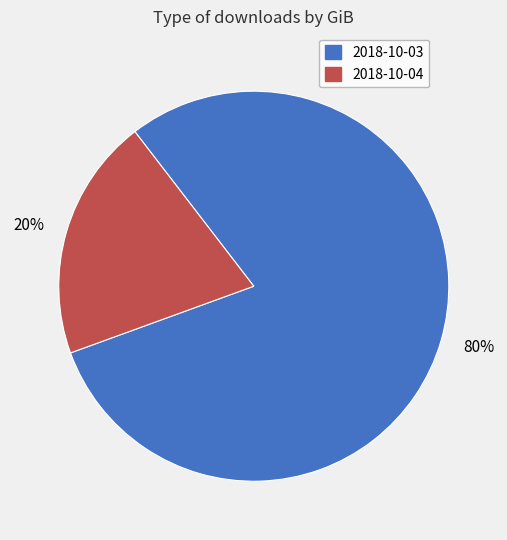

What percentage is the 80% slice, to the nearest percent?

80%